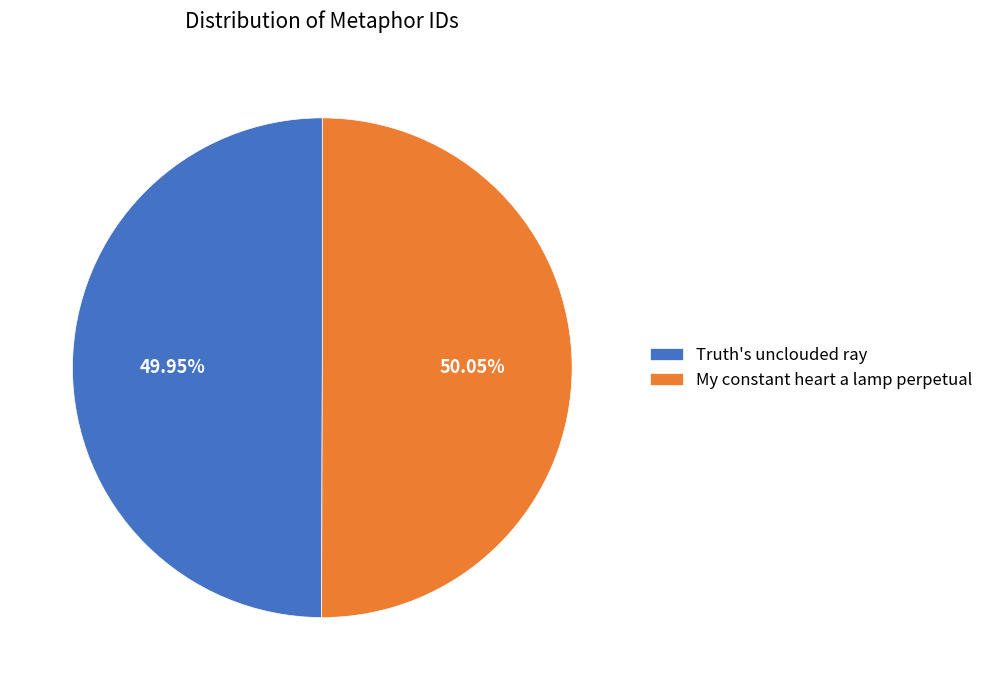

To the nearest percent, what percentage of the pie is Truth's unclouded ray?

50%